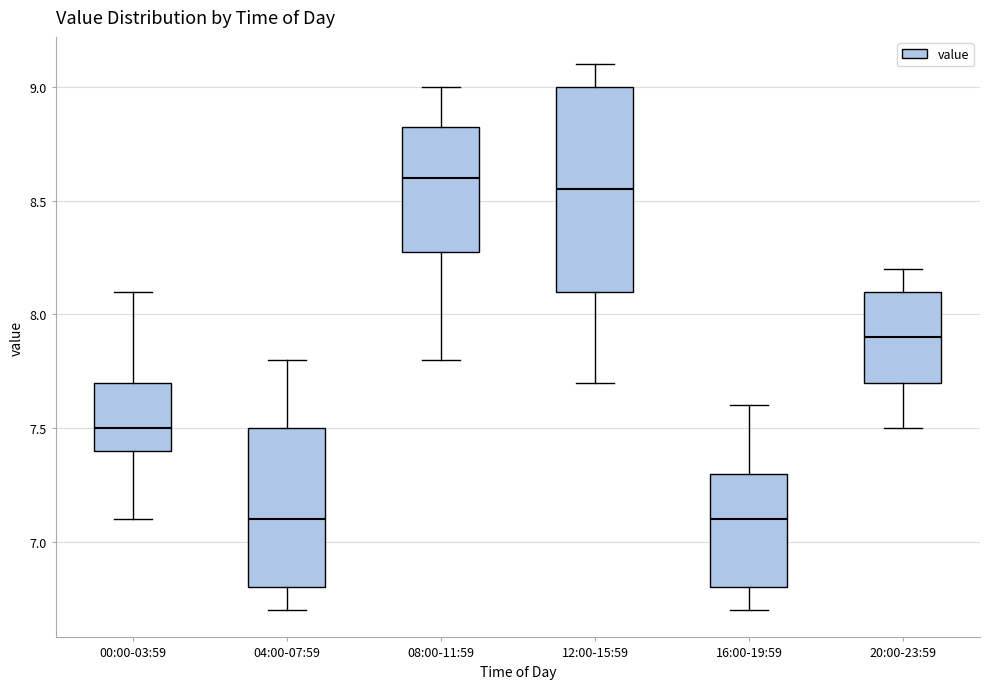

Where does the upper whisker of the box for 04:00-07:59 end on the y-axis? The values are not printed on the chart, so give them approximately, as read against the axis.

7.80